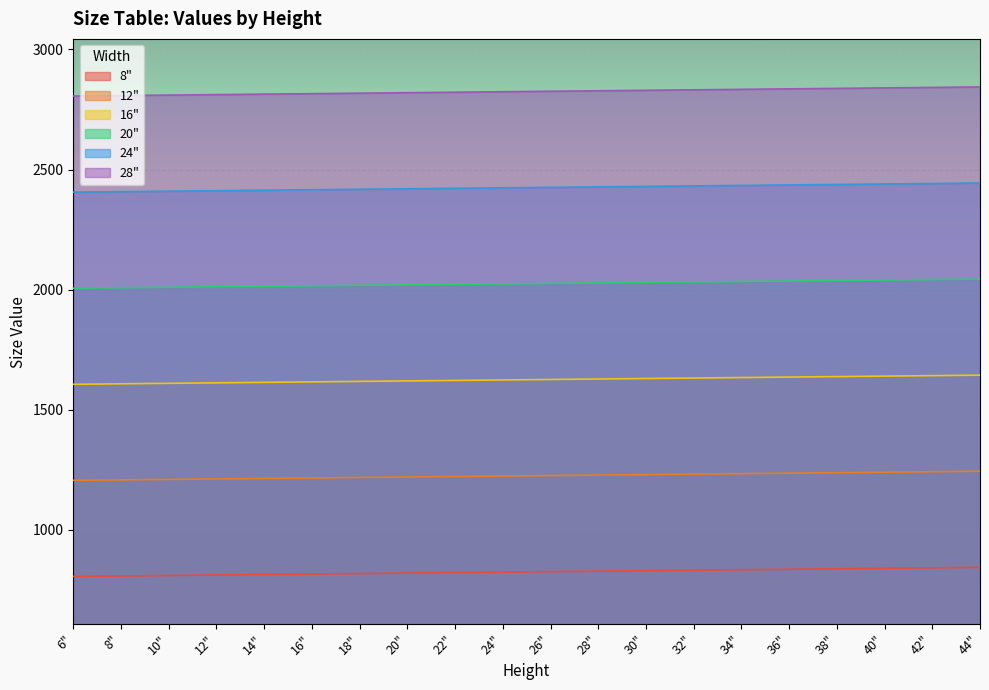

What is the difference between the maximum and minimum values in the 16" series?

38